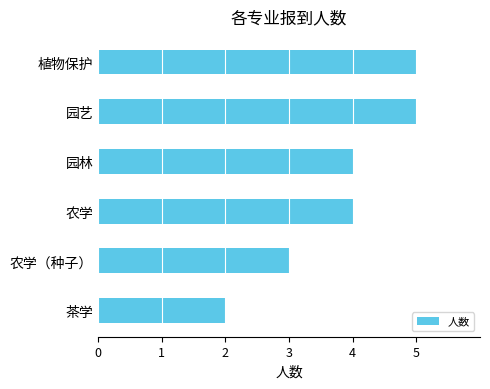

Approximately how many times larger is the value at 园林 compared to 植物保护?

0.8